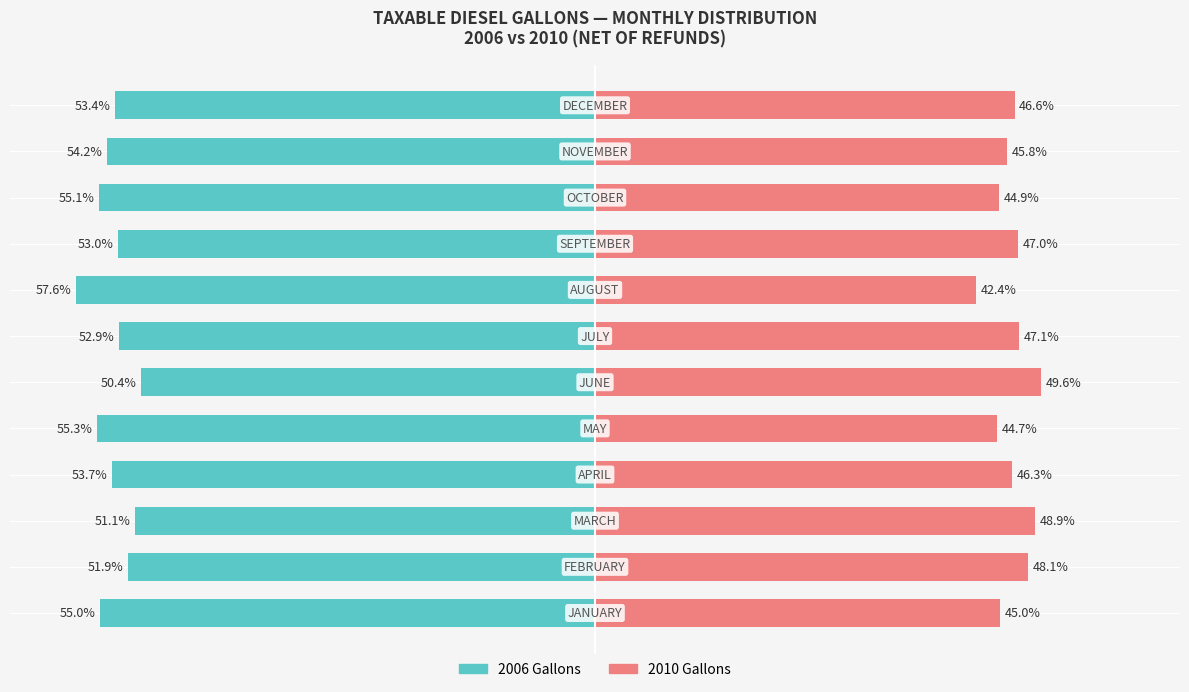

How many categories are shown in the chart?

12